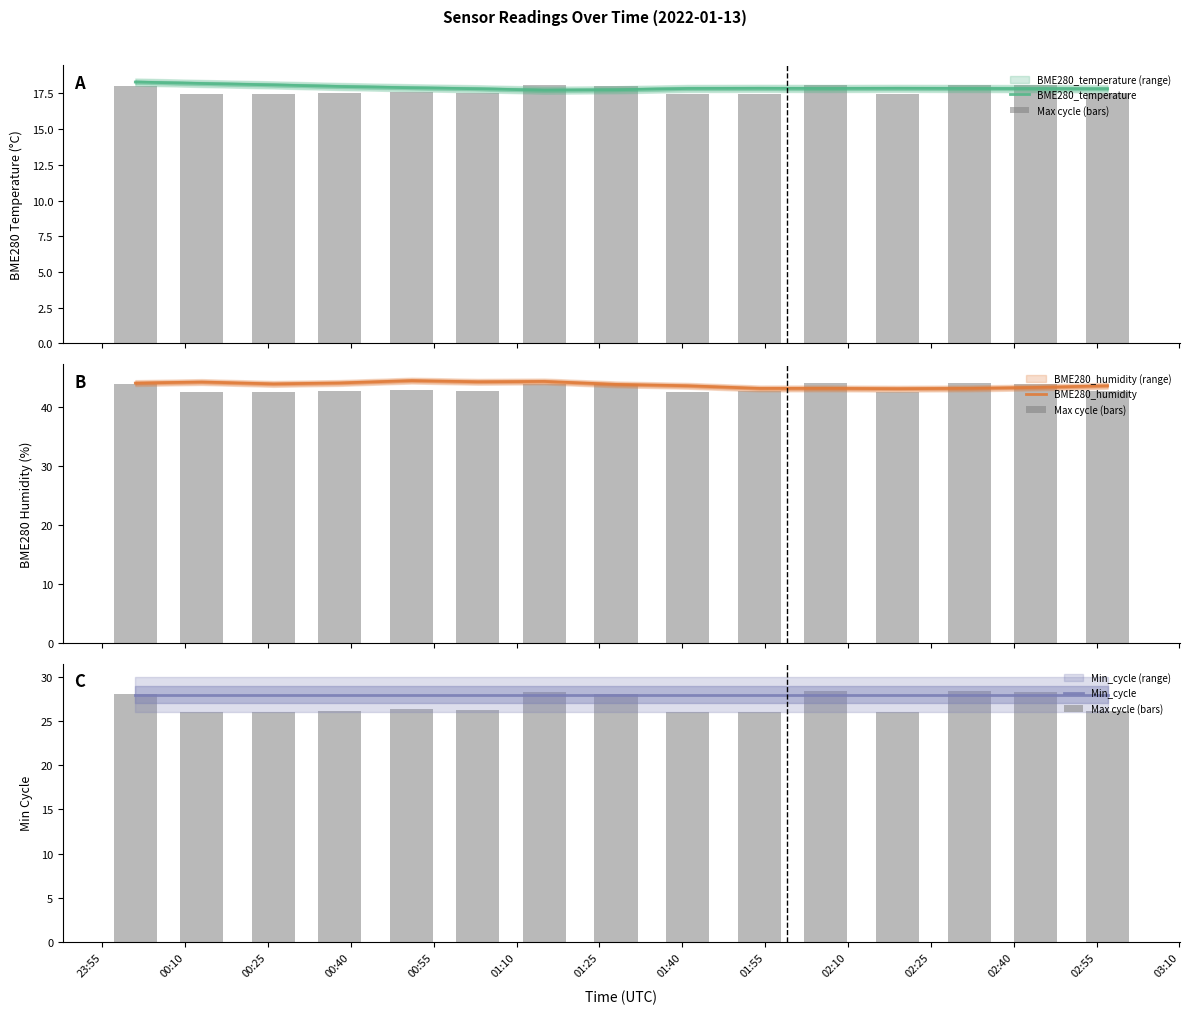

How many groups of bars are there?

15